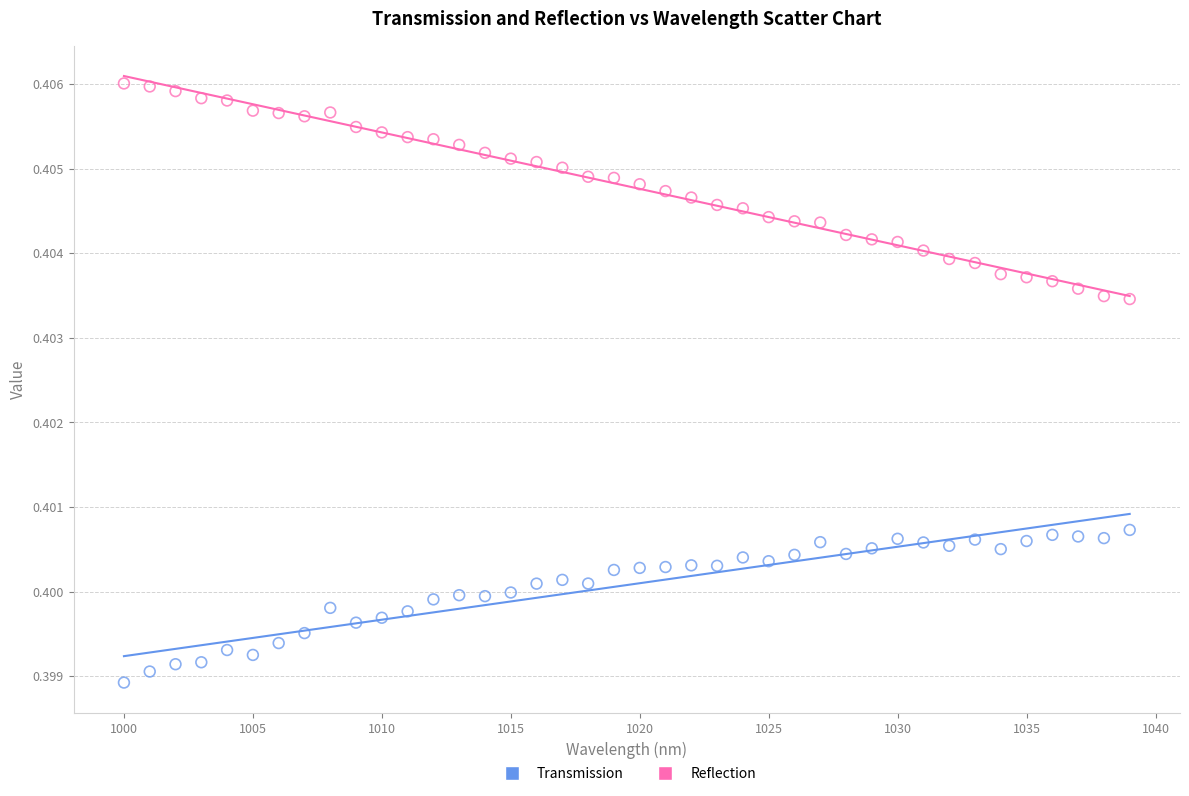

What is the X range (max minus min) for the scatter plot?

39.0